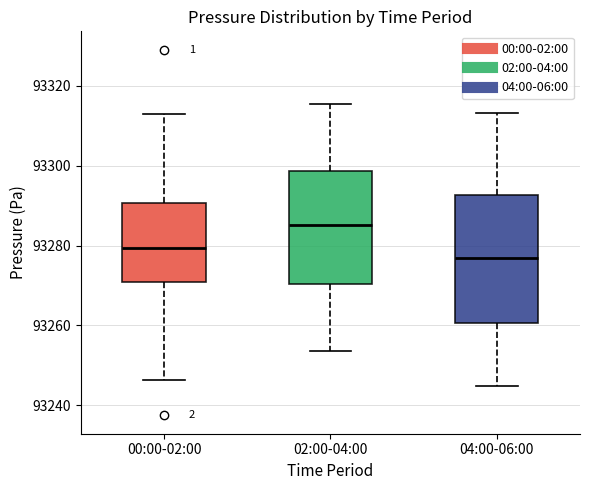

Comparing the boxes themselves (not the whiskers), which one is the tallest?

04:00-06:00